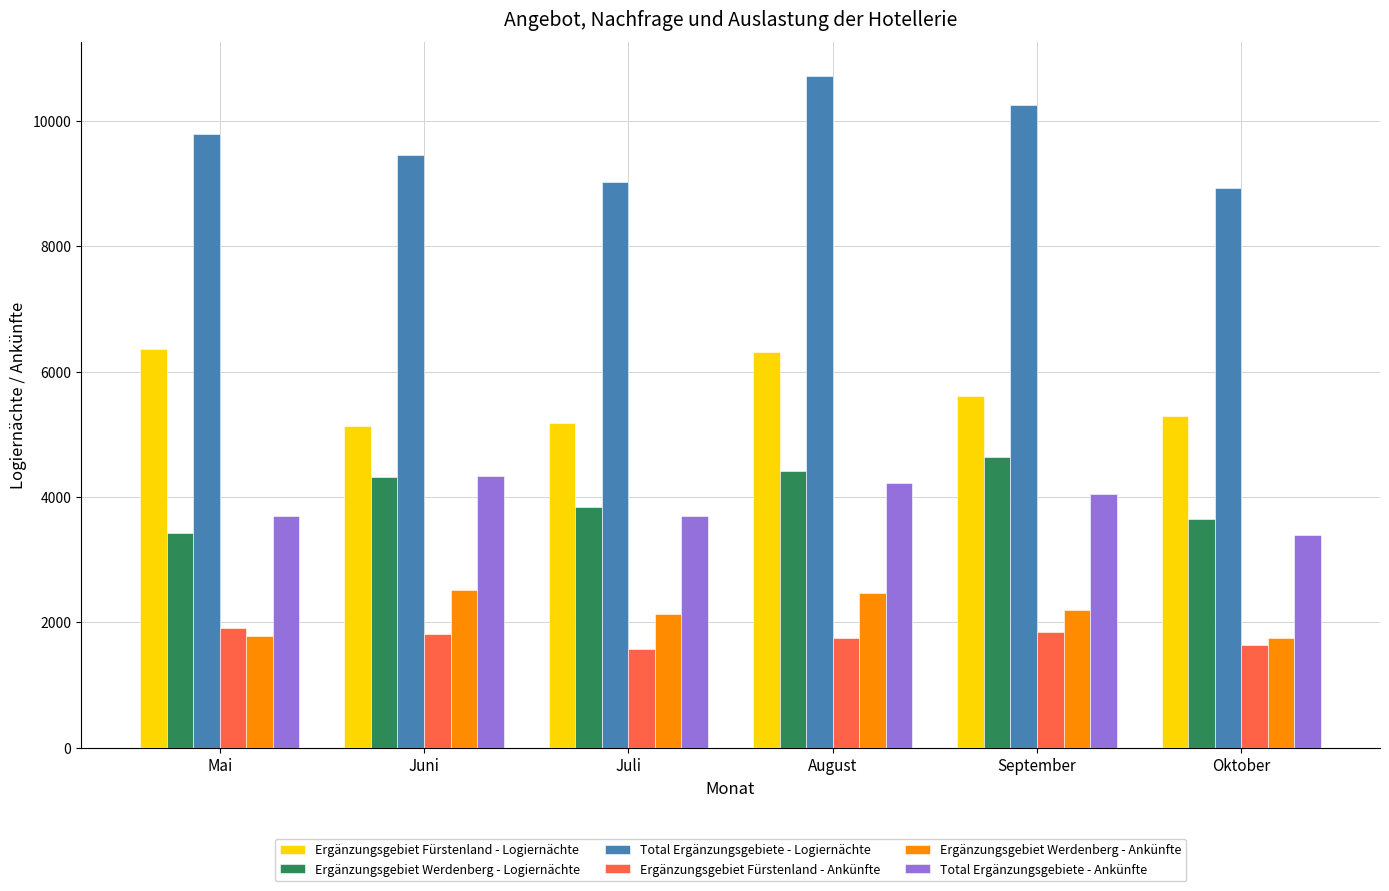

Rank the series by their maximum value, from lowest to highest.

Ergänzungsgebiet Fürstenland - Ankünfte, Ergänzungsgebiet Werdenberg - Ankünfte, Total Ergänzungsgebiete - Ankünfte, Ergänzungsgebiet Werdenberg - Logiernächte, Ergänzungsgebiet Fürstenland - Logiernächte, Total Ergänzungsgebiete - Logiernächte